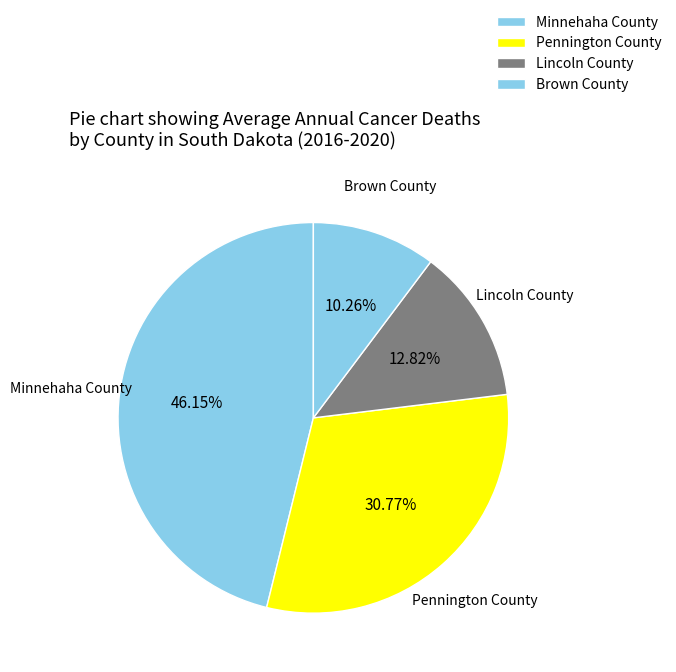

How many segments does this pie chart have?

4